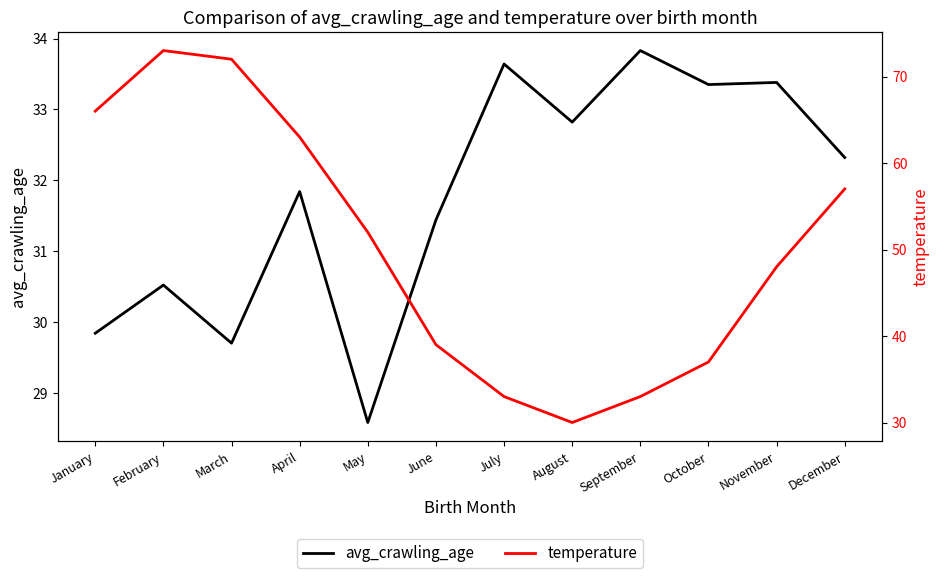

The value of avg_crawling_age at October is 33.4. True or false?

True